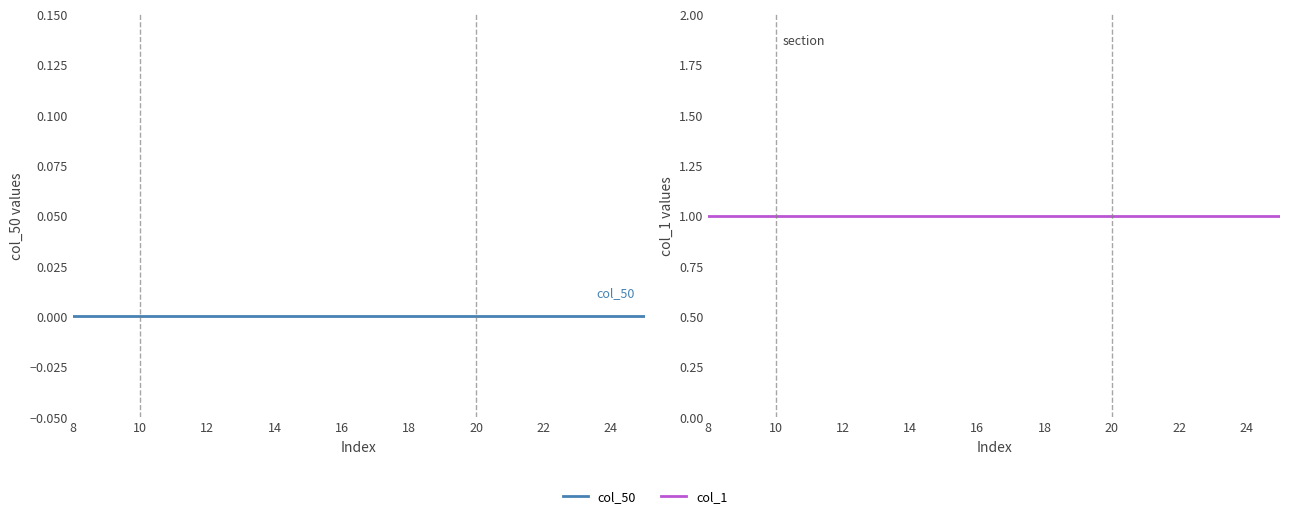

At which label is col_1 closest to 1?

8